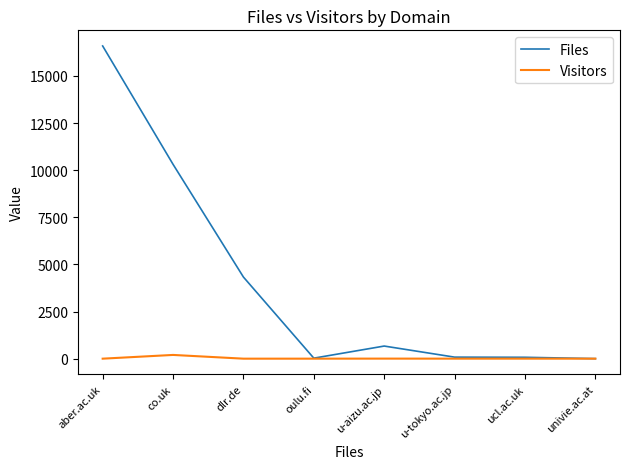

Is the value of Files at co.uk greater than the value of Visitors at aber.ac.uk?

Yes